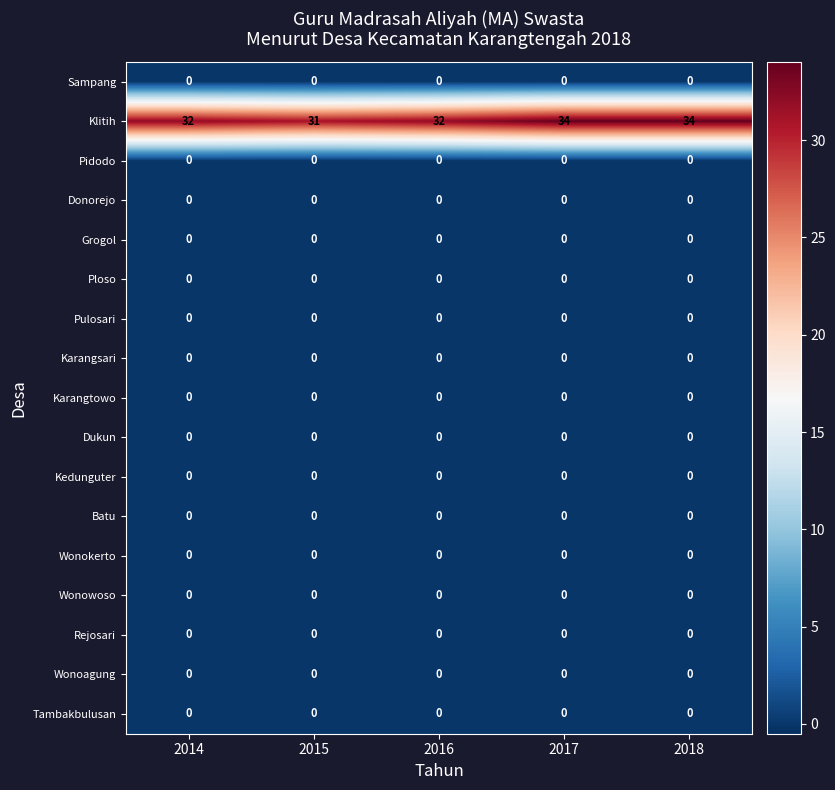

True or false: Wonokerto has a value of 0 at 2014.

True